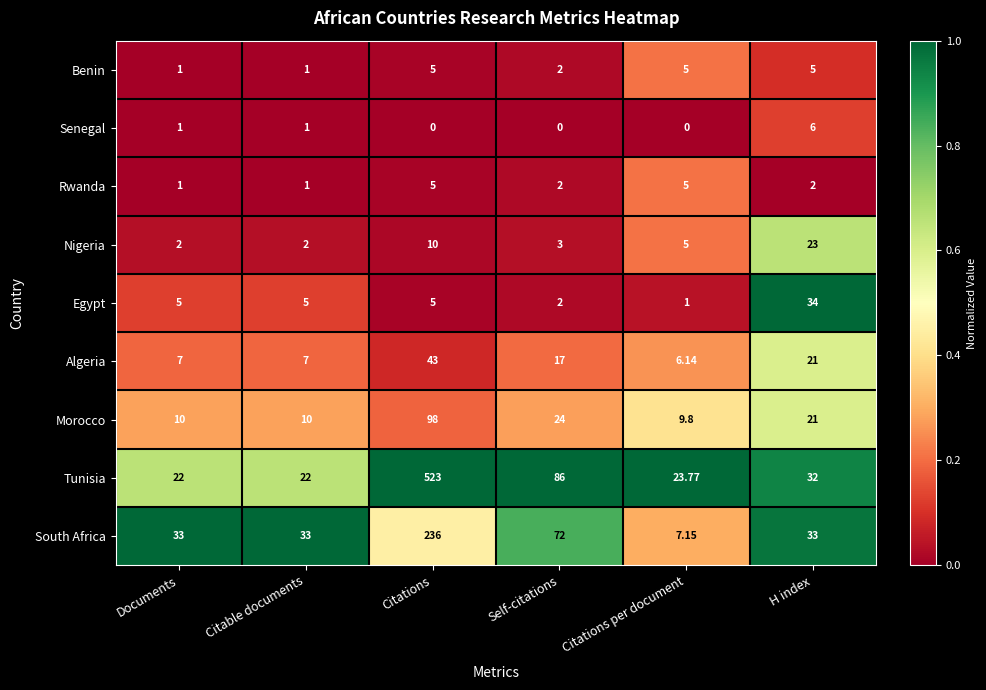

Count the number of data series in this chart.

9